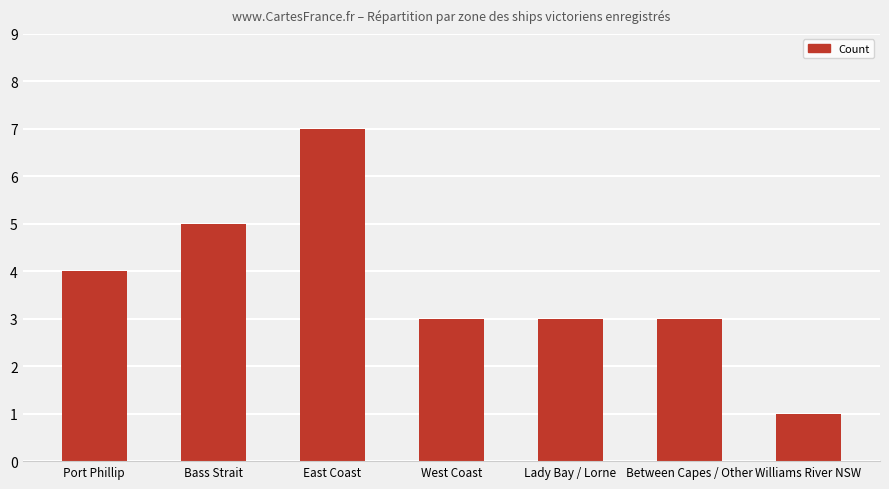

What position from the right is West Coast?

4